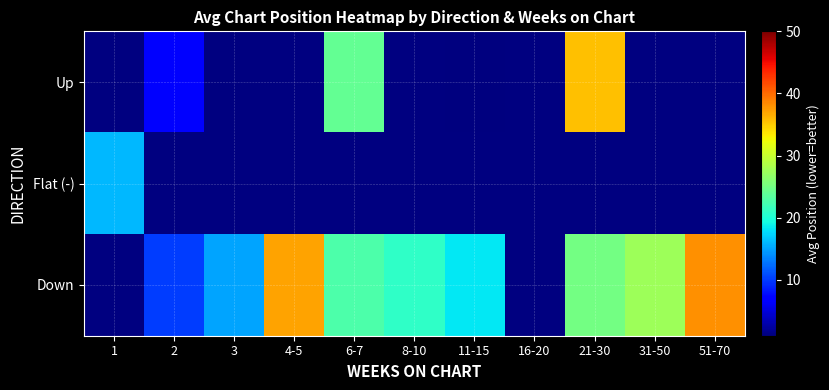

Is the value of Flat (-) at 2 greater than the value of Up at 6-7?

No